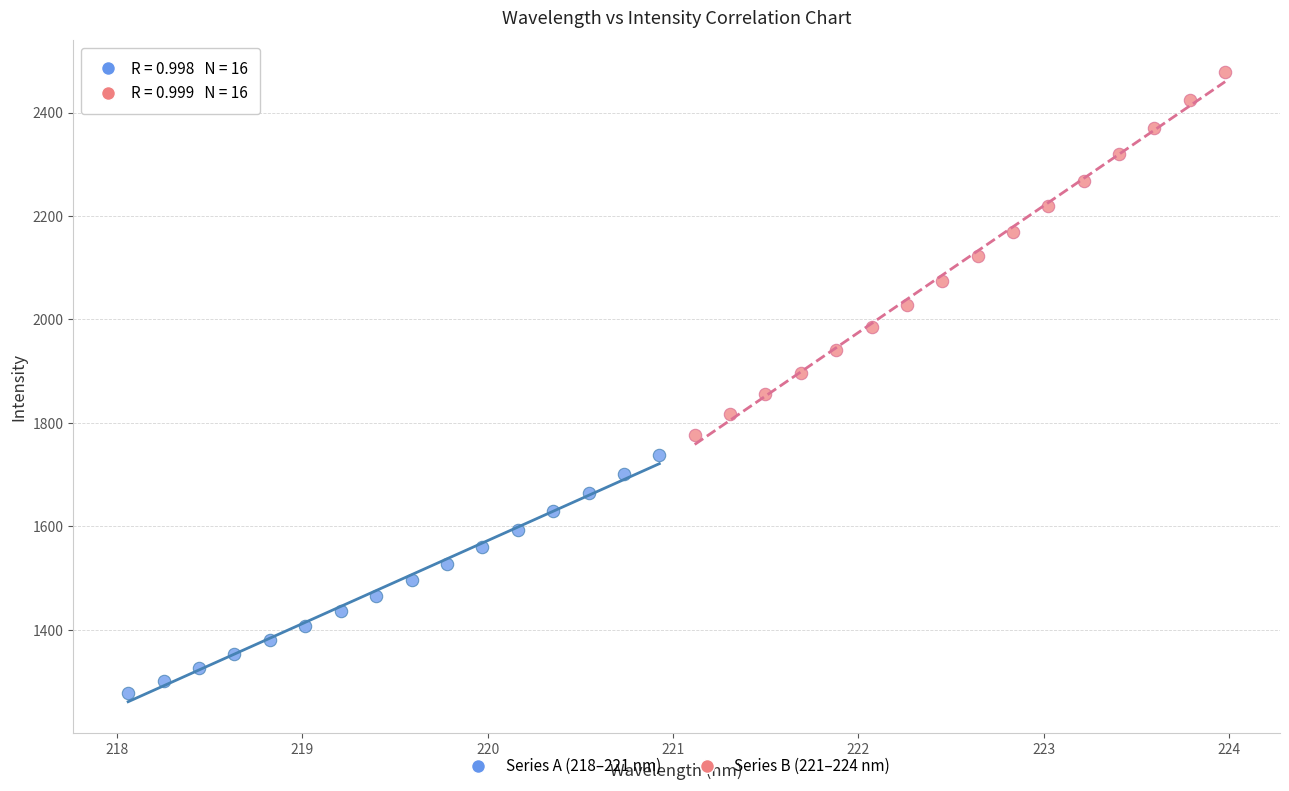

Which series reaches the minimum Y coordinate?

Series A (218–221 nm)